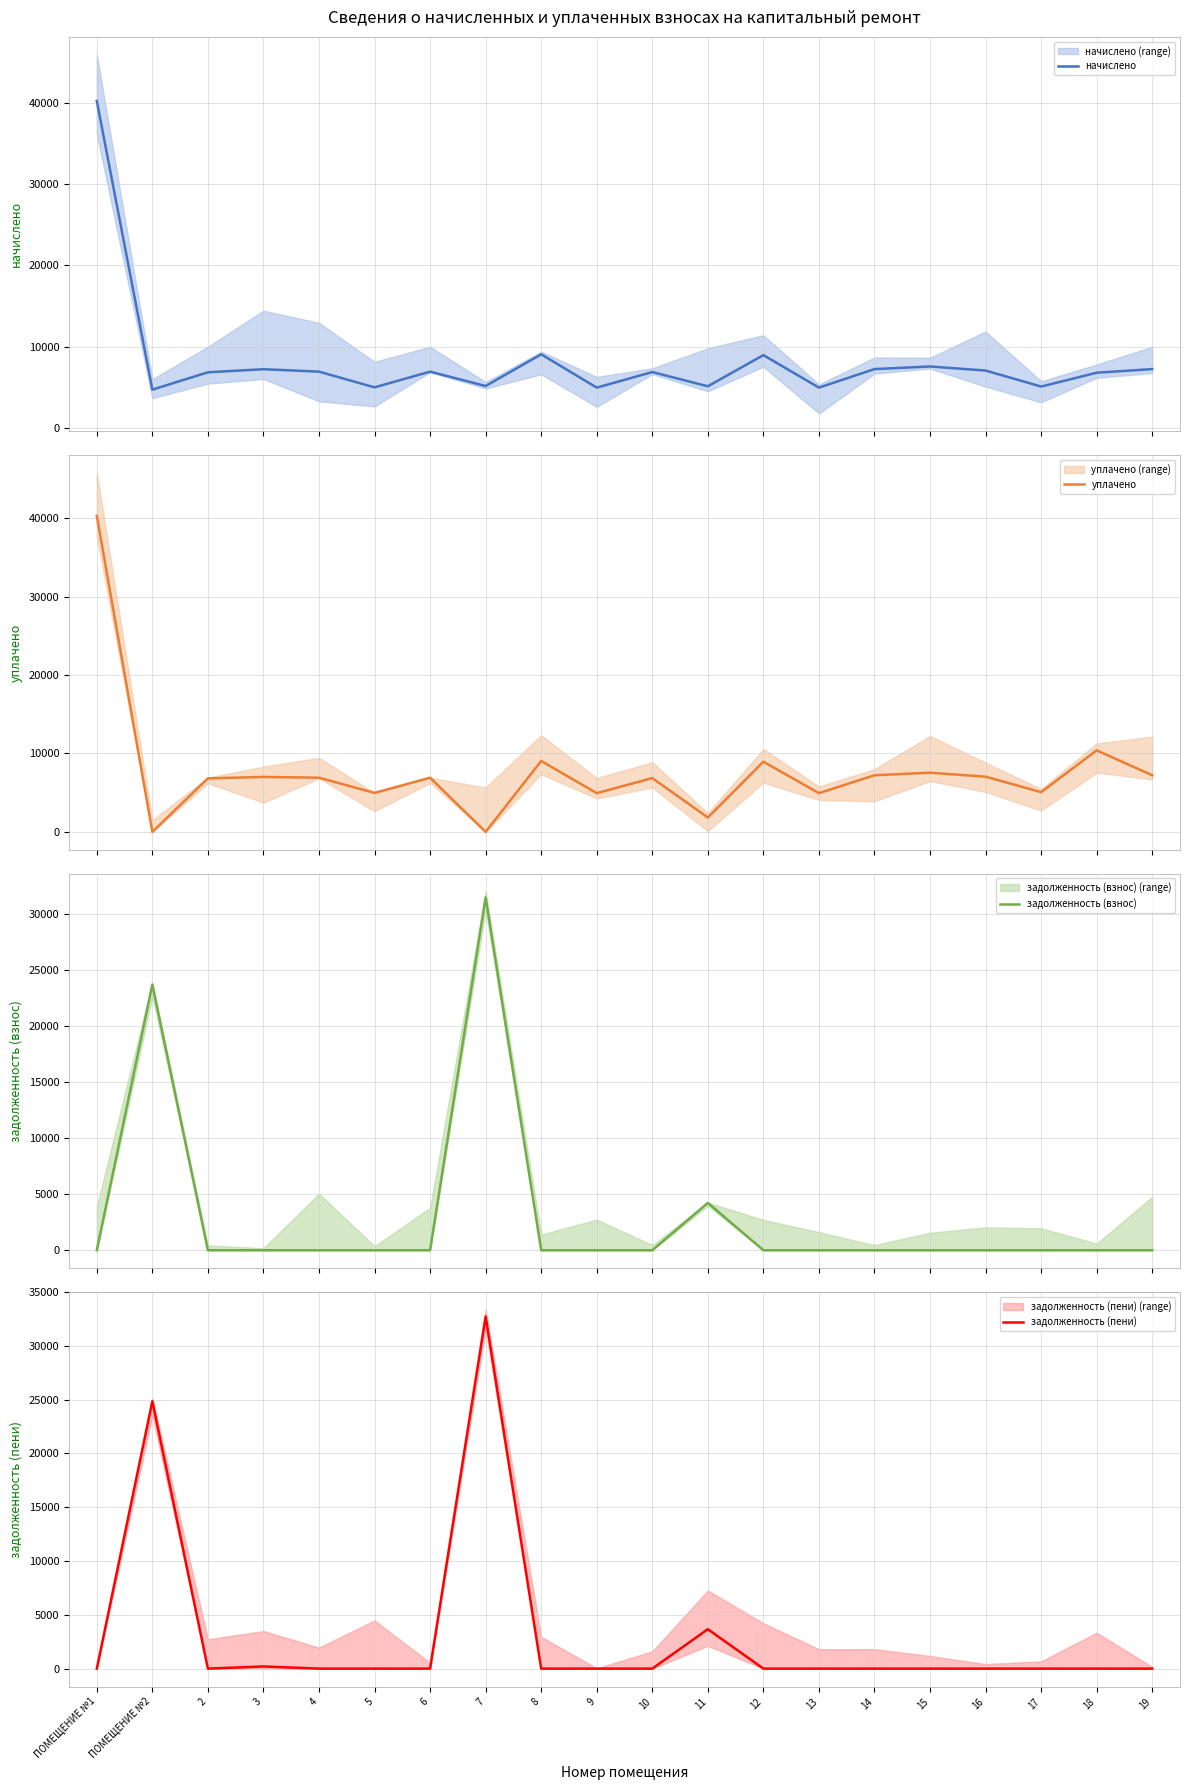

Reading right to left, extract all data points from this chart.

начислено: 7220.2	6773.0	5067.4	7038.1	7541.8	7220.2	4934.9	8942.4	5100.5	6855.8	4934.9	9041.8	5133.6	6905.5	4968.0	6905.5	7203.6	6822.7	4686.5	40273.9
уплачено: 7220.2	10393.6	5067.4	7038.1	7541.8	7220.2	4934.9	8942.4	1831.6	6855.8	4934.9	9041.8	0.0	6905.5	4968.0	6905.5	7003.0	6822.7	0.0	40273.9
задолженность (взнос): 0.0	0.0	0.0	0.0	0.0	0.0	0.0	0.0	4219.6	0.0	0.0	0.0	31441.8	0.0	0.0	0.0	0.0	0.0	23675.8	0.0
задолженность (пени): 0.0	0.0	0.0	0.0	0.0	0.0	0.0	0.0	3663.1	0.0	0.0	0.0	32725.2	0.0	0.0	0.0	200.6	0.0	24847.4	0.0